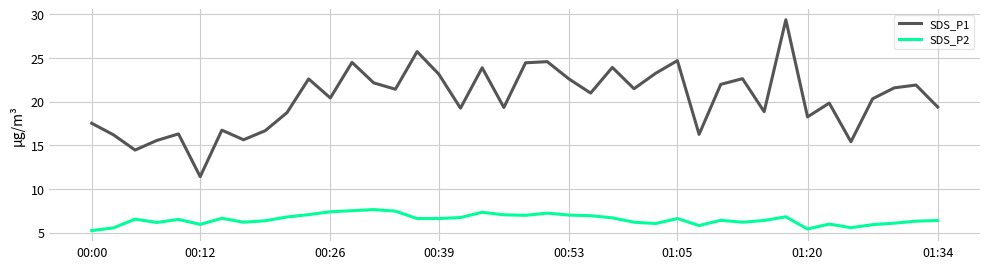

Which series has the largest total across all categories?

SDS_P1